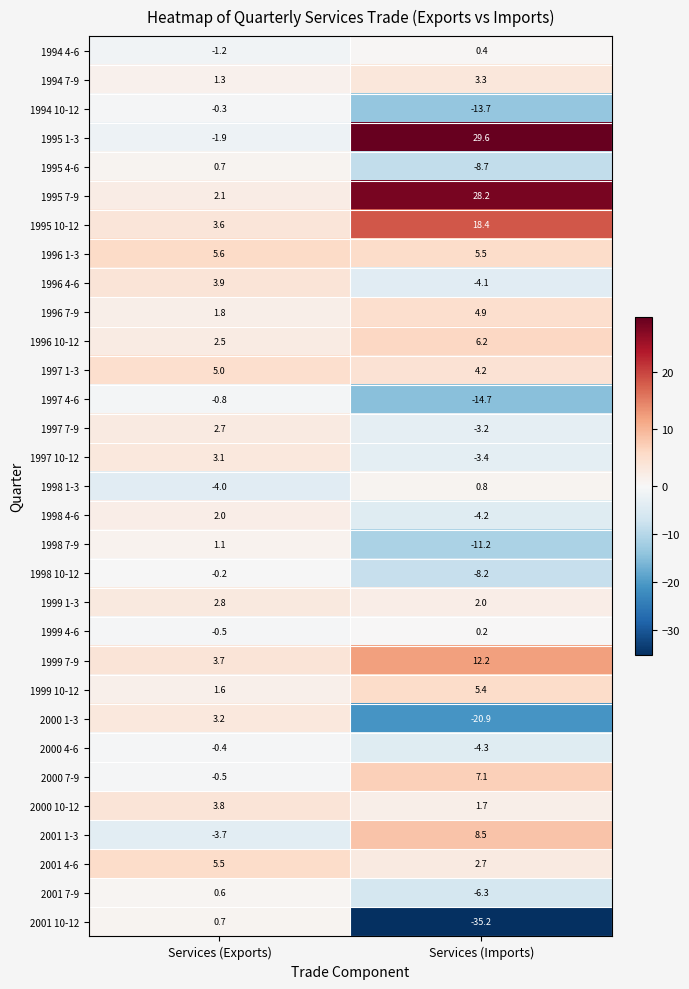

What is the maximum value shown in the chart?

29.6